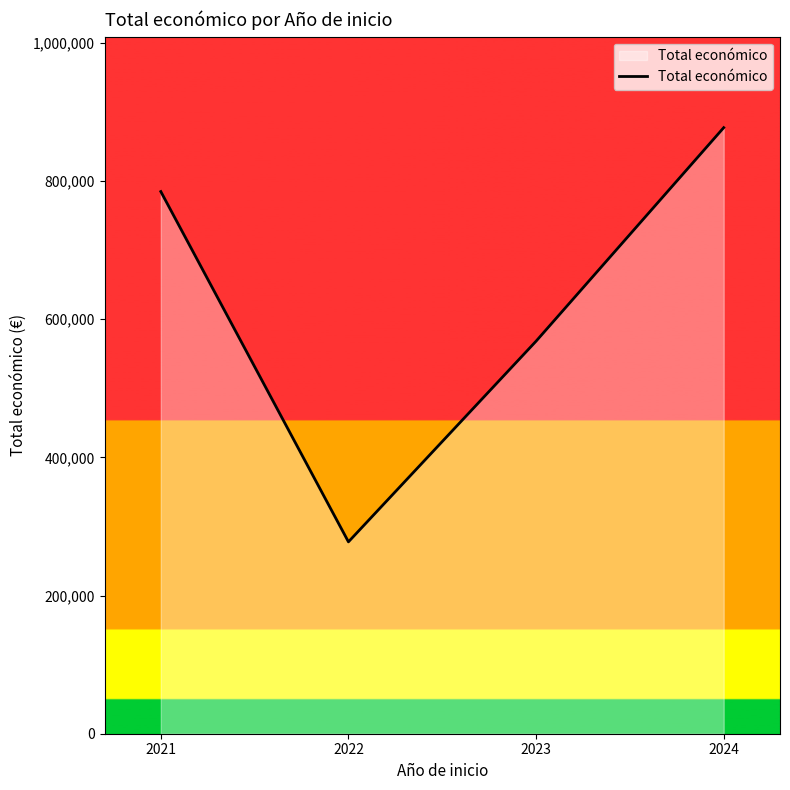

Where is the first local minimum?

2022